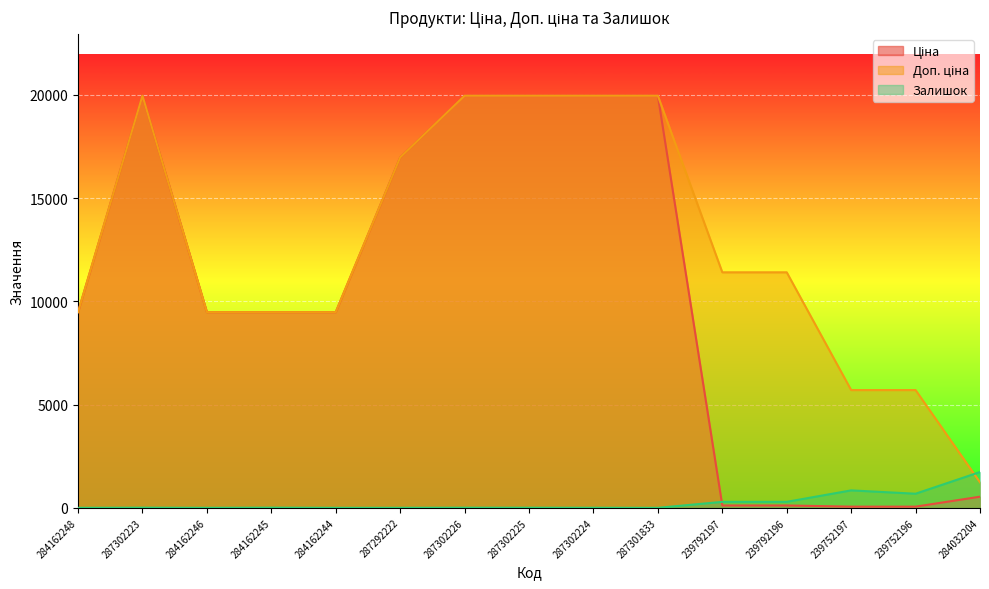

Which category has the lowest value across all series?

284162248